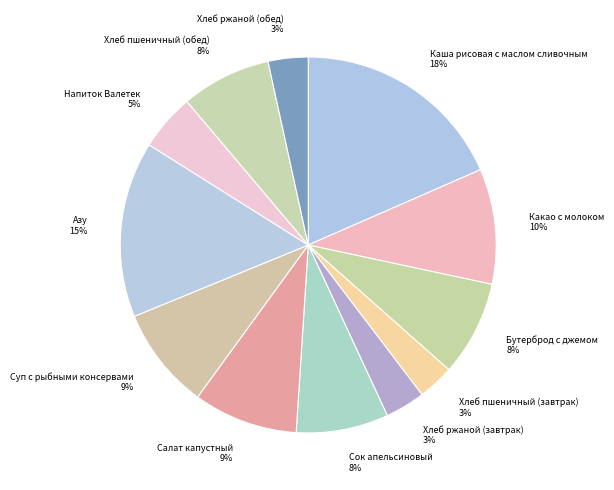

What percentage is the Азу slice, to the nearest percent?

15%